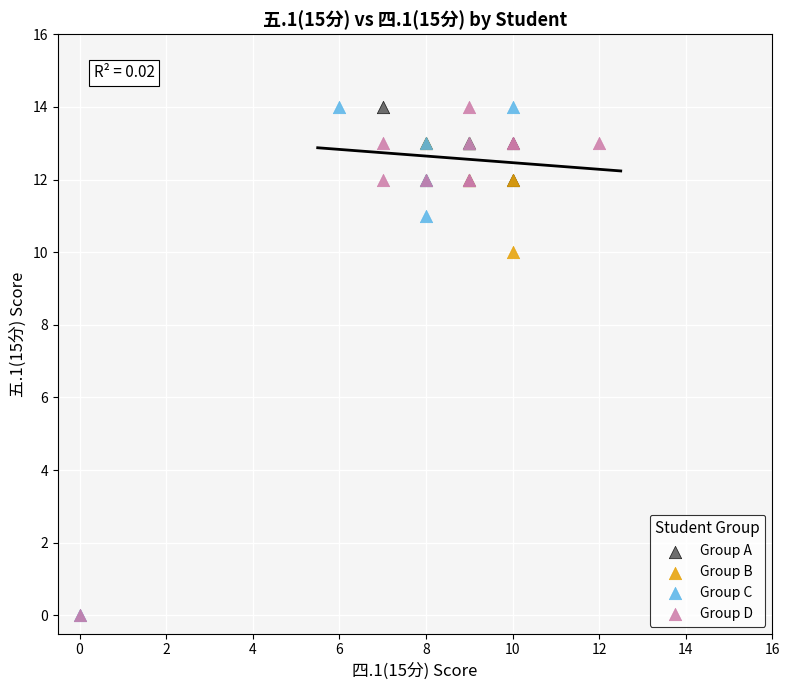

What are all the series names shown in the legend?

Group A, Group B, Group C, Group D